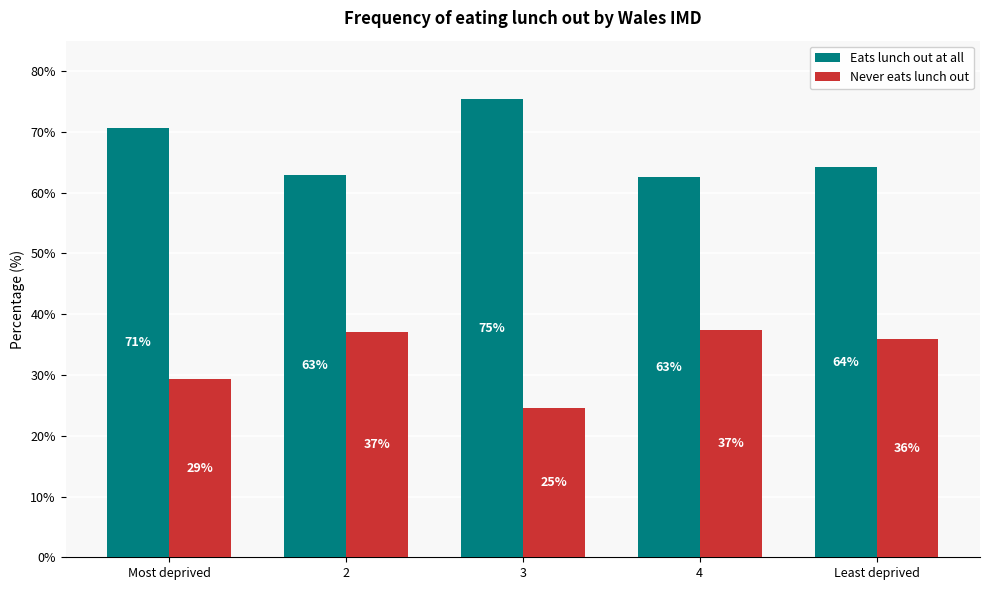

Does the chart contain any negative values?

No